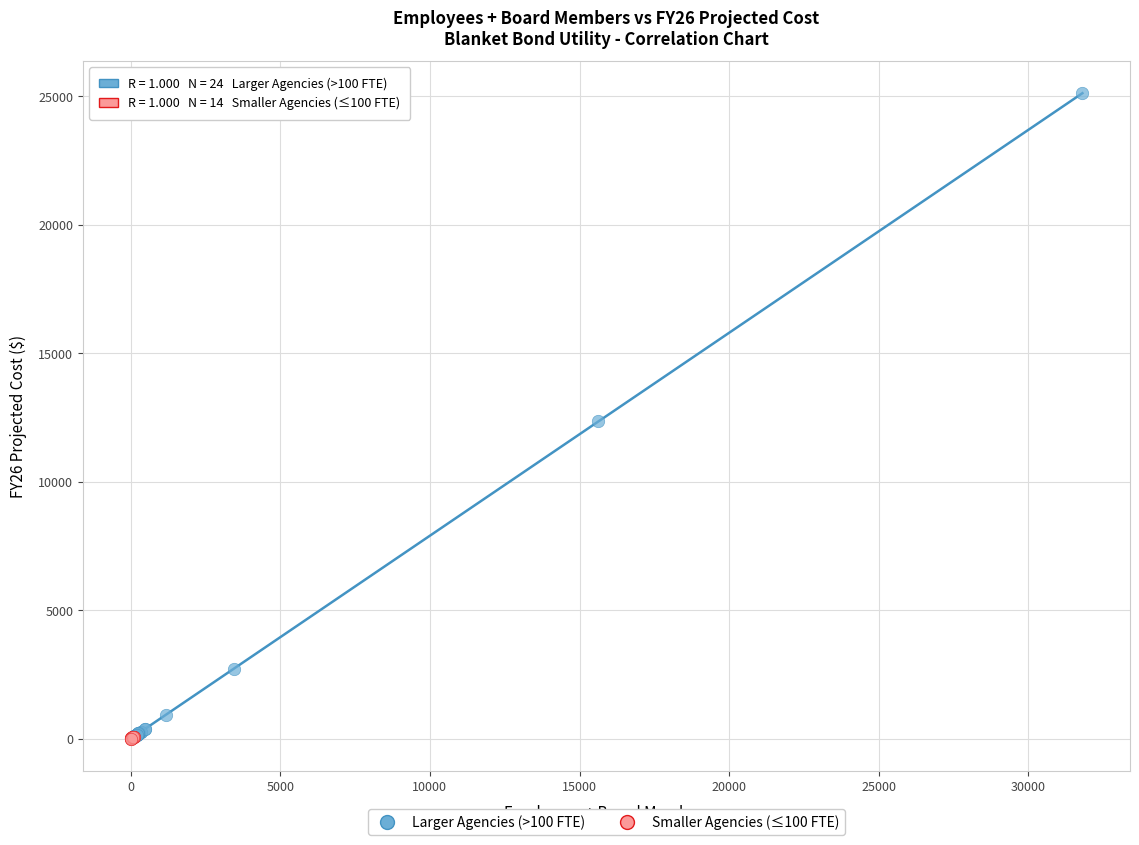

Which series reaches the maximum Y coordinate?

Larger Agencies (>100 FTE)